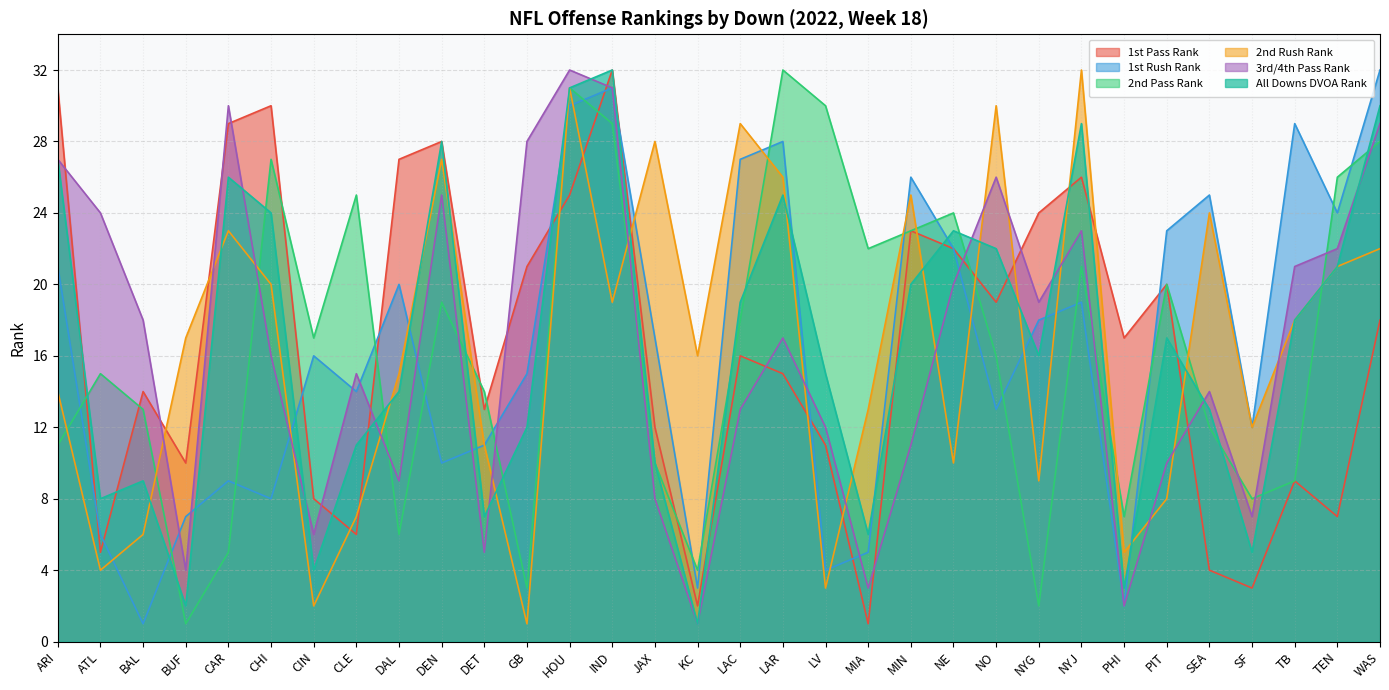

How many intersections are there between 2nd Rush Rank and 2nd Pass Rank?

13